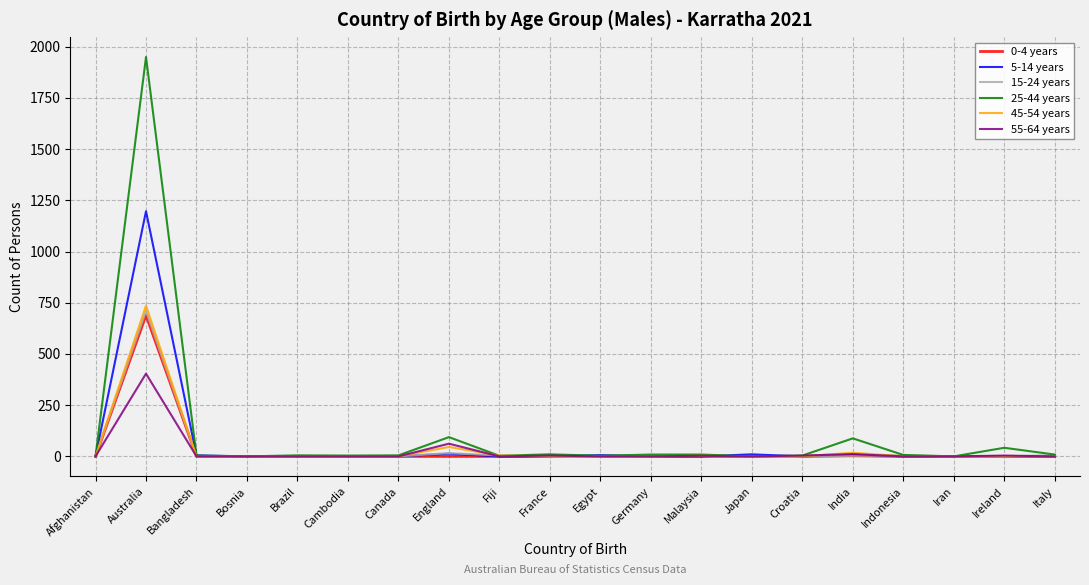

Which series has the largest range (max minus min)?

25-44 years